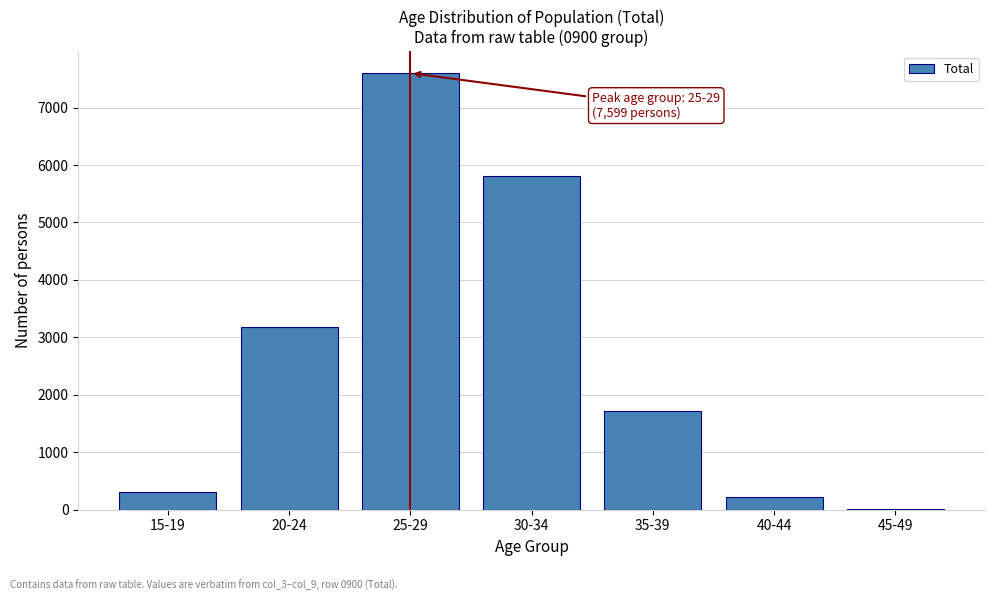

Reading left to right, extract all data points from this chart.

15-19=303	20-24=3187	25-29=7599	30-34=5800	35-39=1716	40-44=220	45-49=11